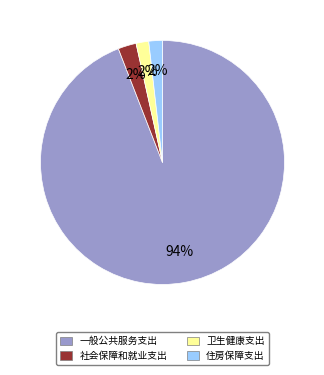

Does 一般公共服务支出 represent more than half of the total?

Yes